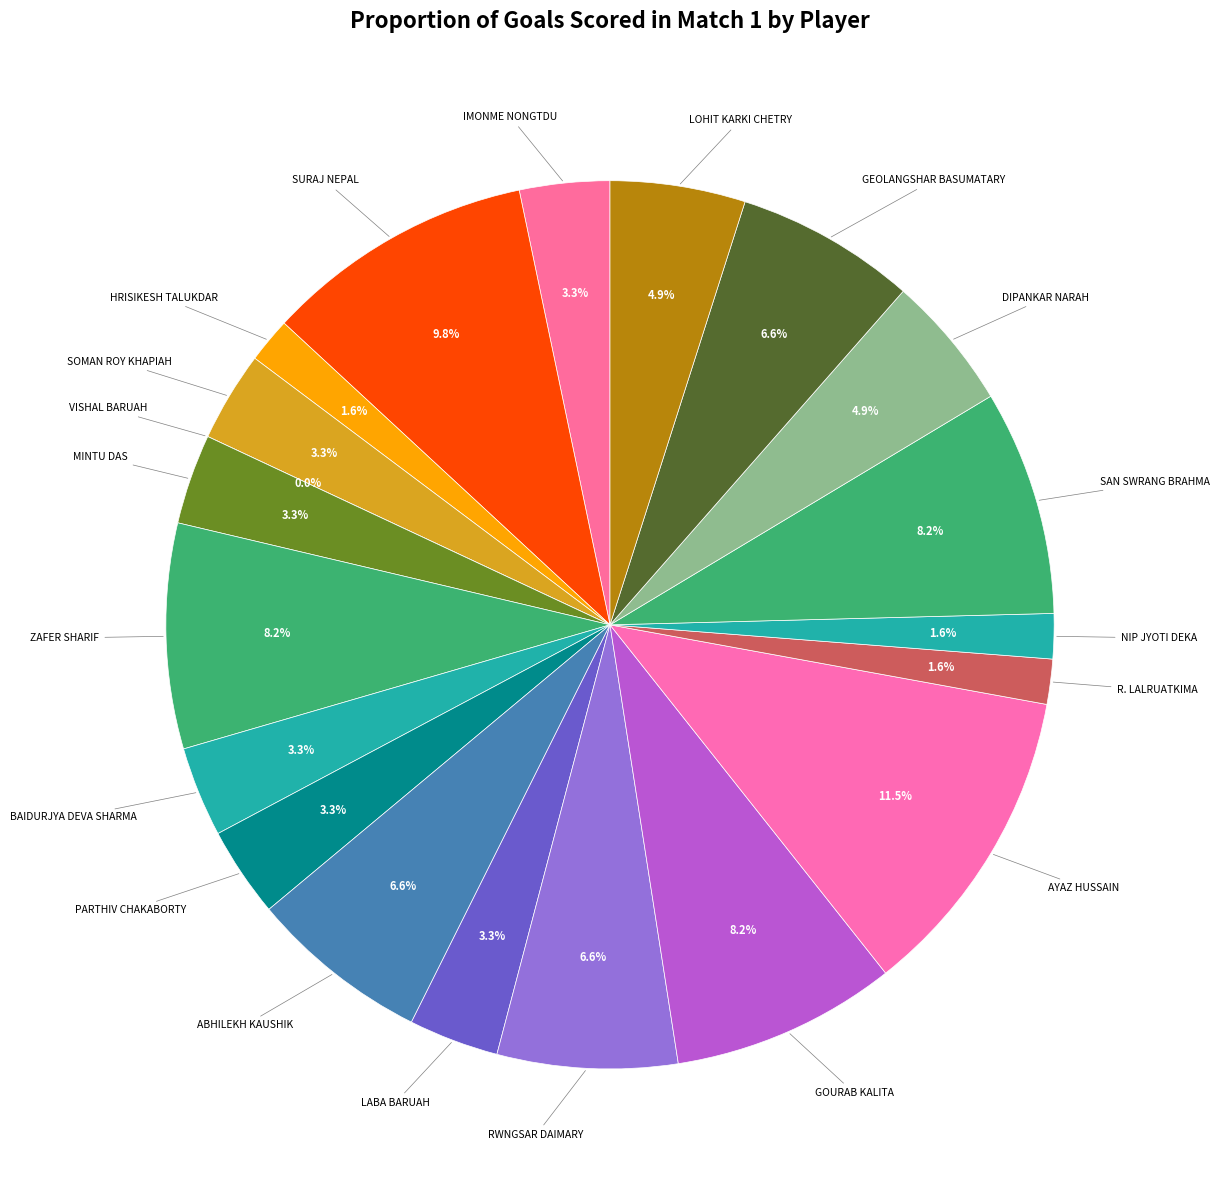

The AYAZ HUSSAIN slice represents 17% of the pie. True or false?

False